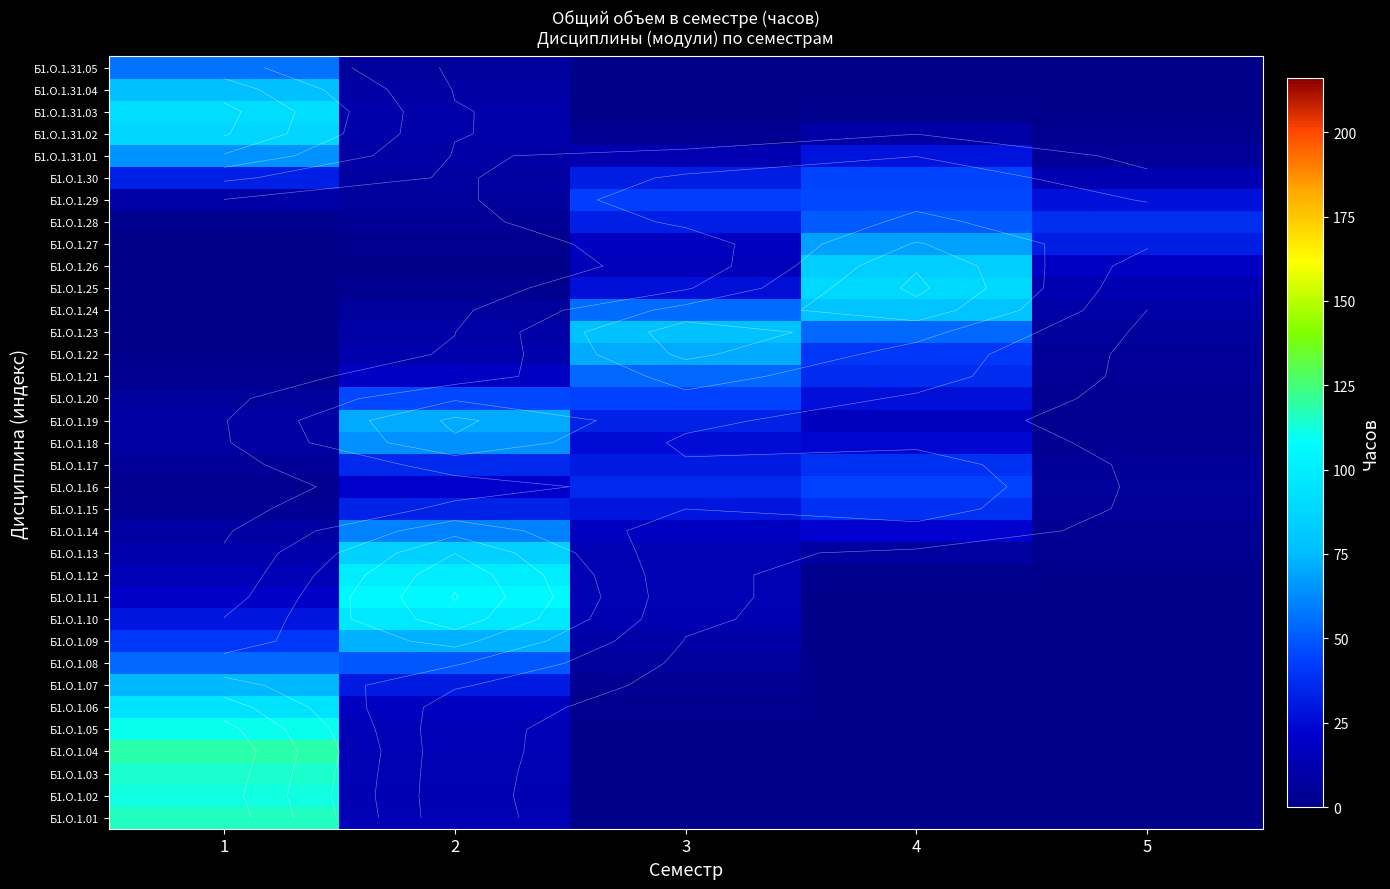

What is the average value of the Б1.О.1.11 series?

27.8